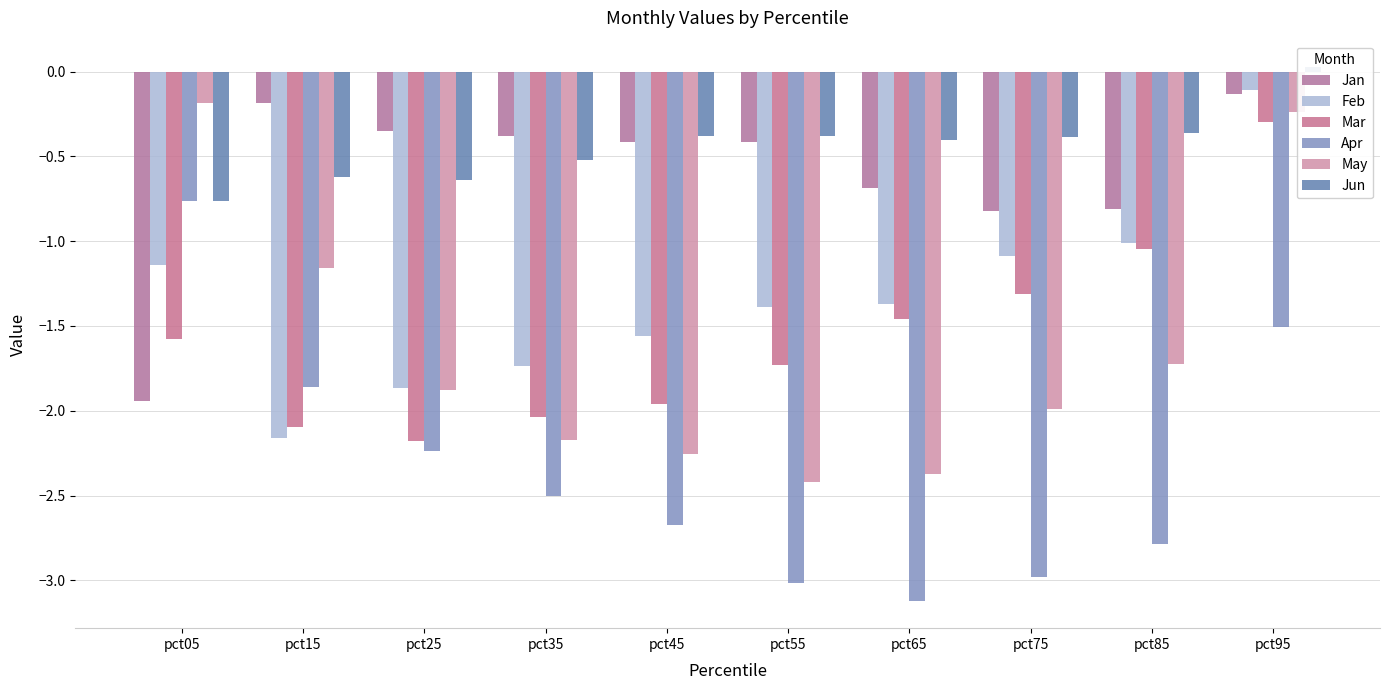

What is the total value across all series at pct55?

-9.3